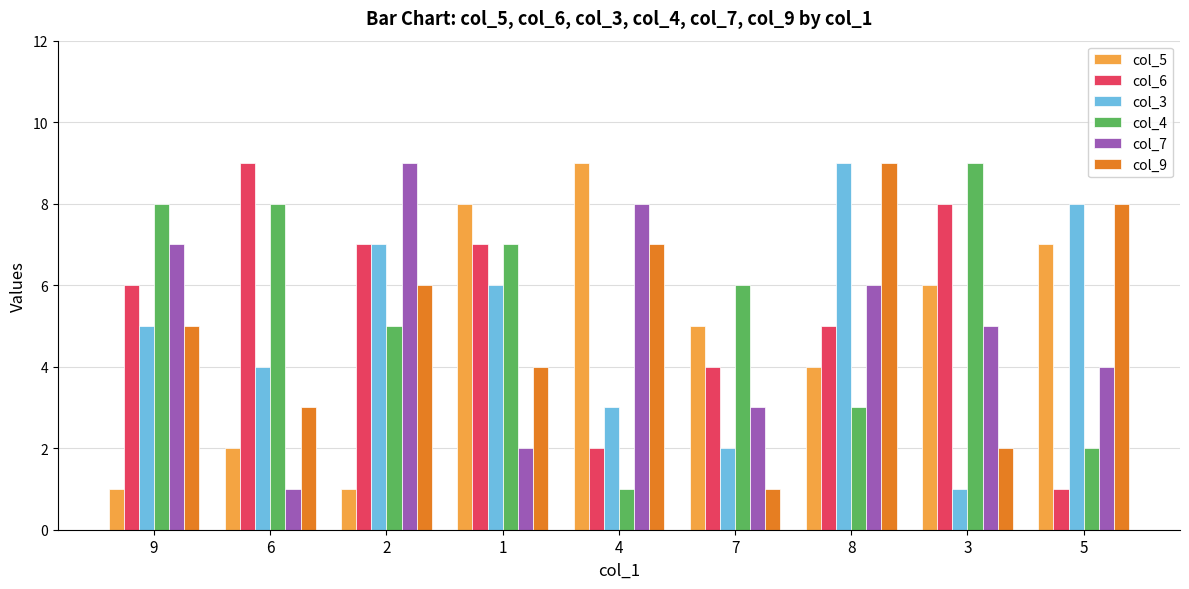

True or false: col_9 has a value of 16 at 8.

False